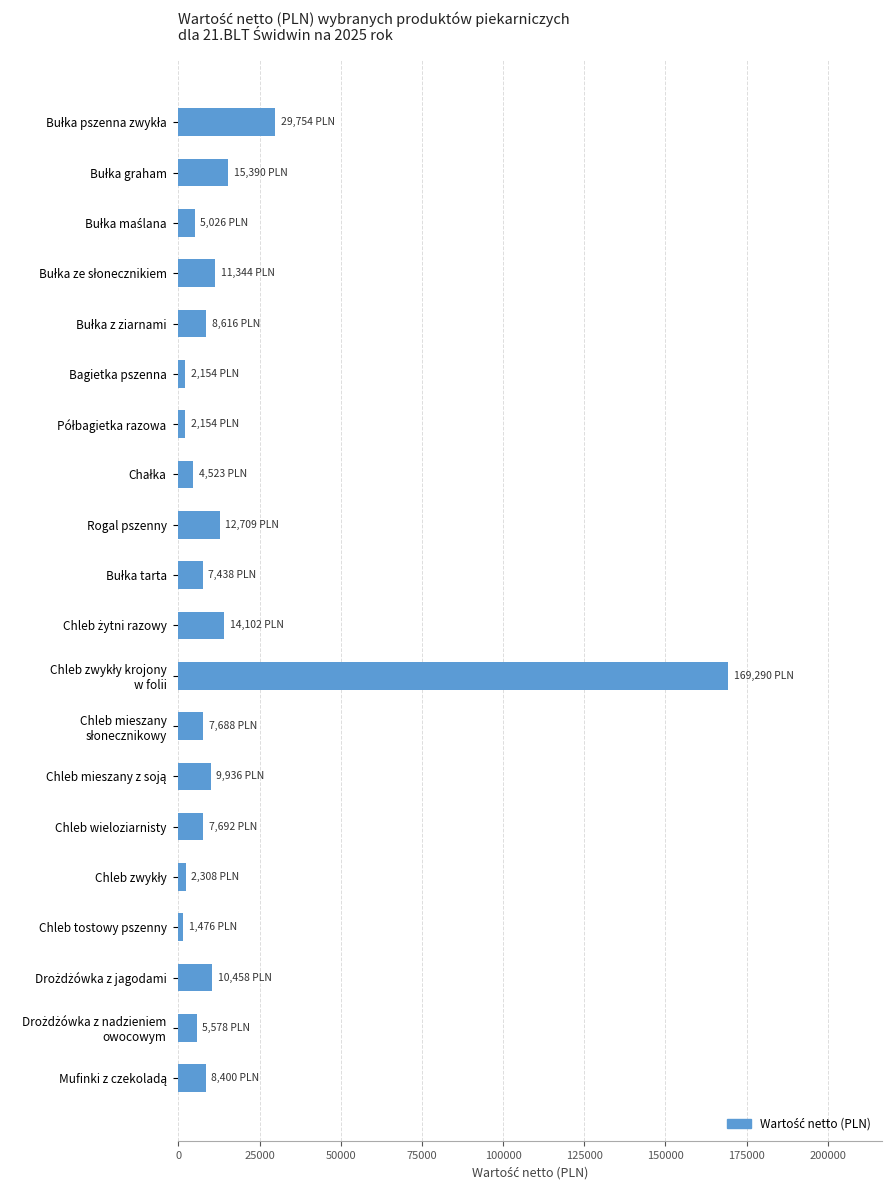

What is the maximum value shown in the chart?

169290.0